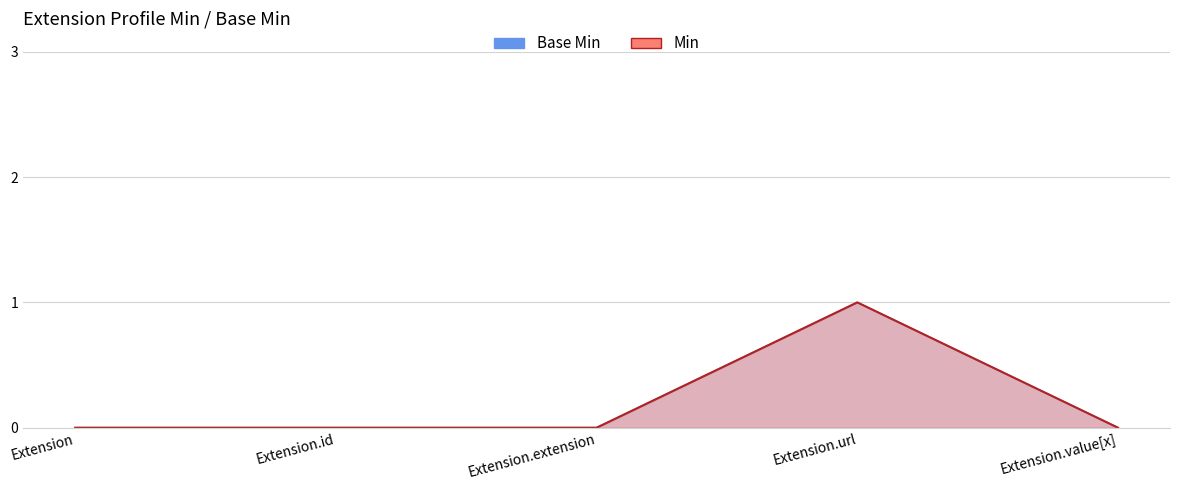

What are all the series names shown in the legend?

Base Min, Min